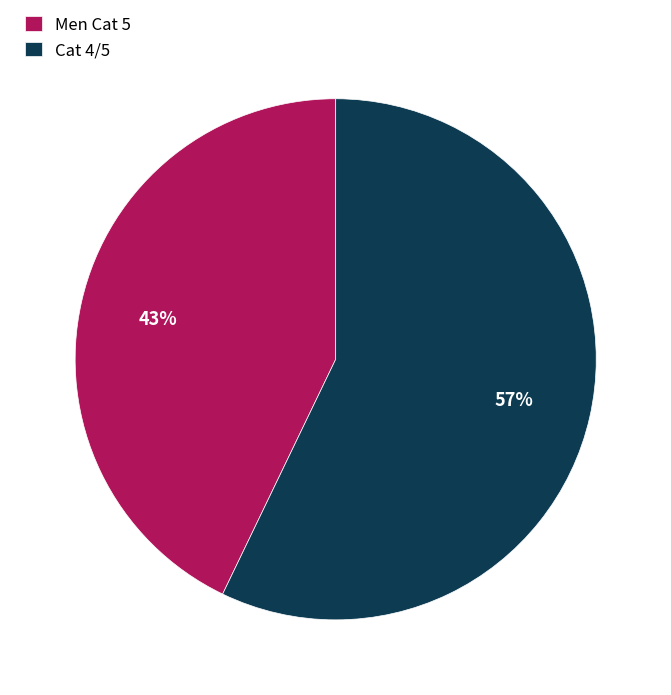

What is the largest slice in the pie chart?

Cat 4/5